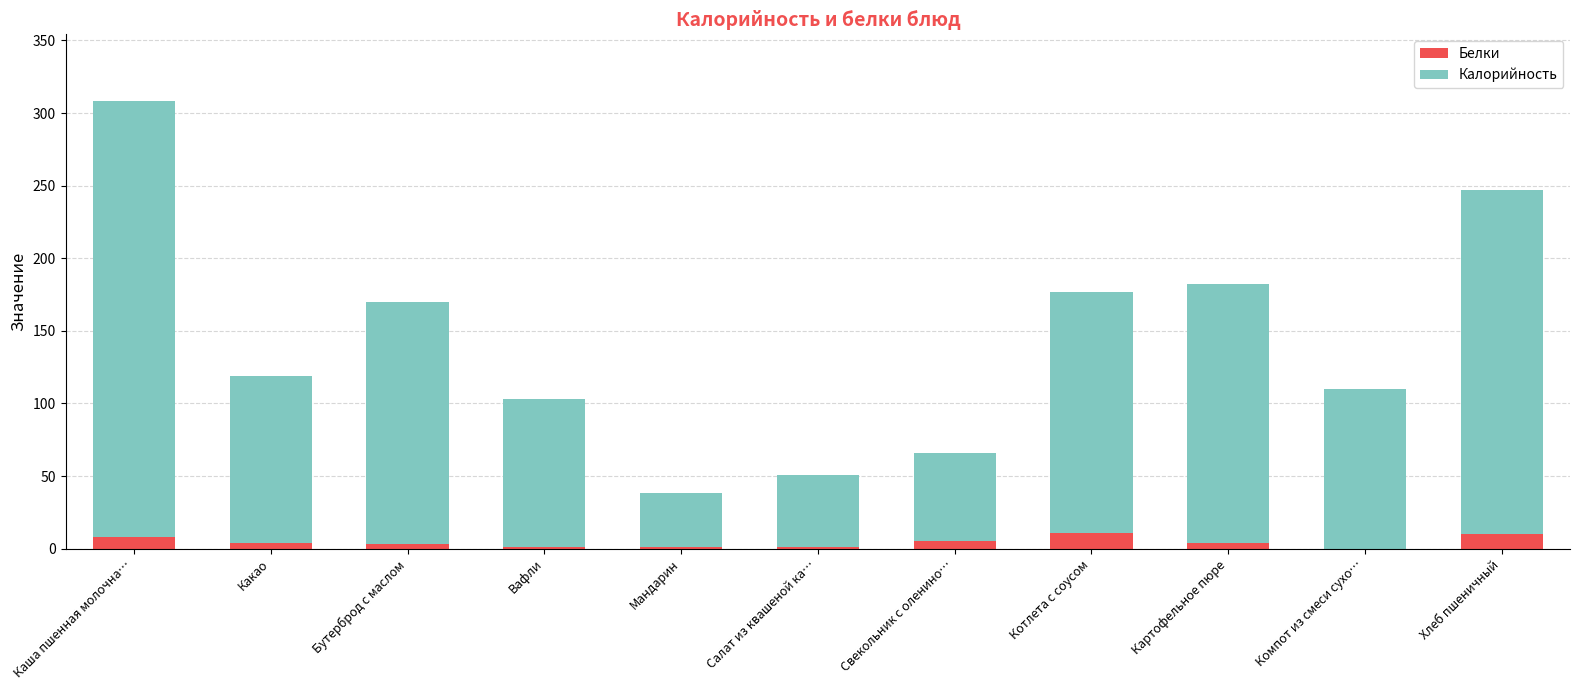

What is the maximum value for Белки?

11